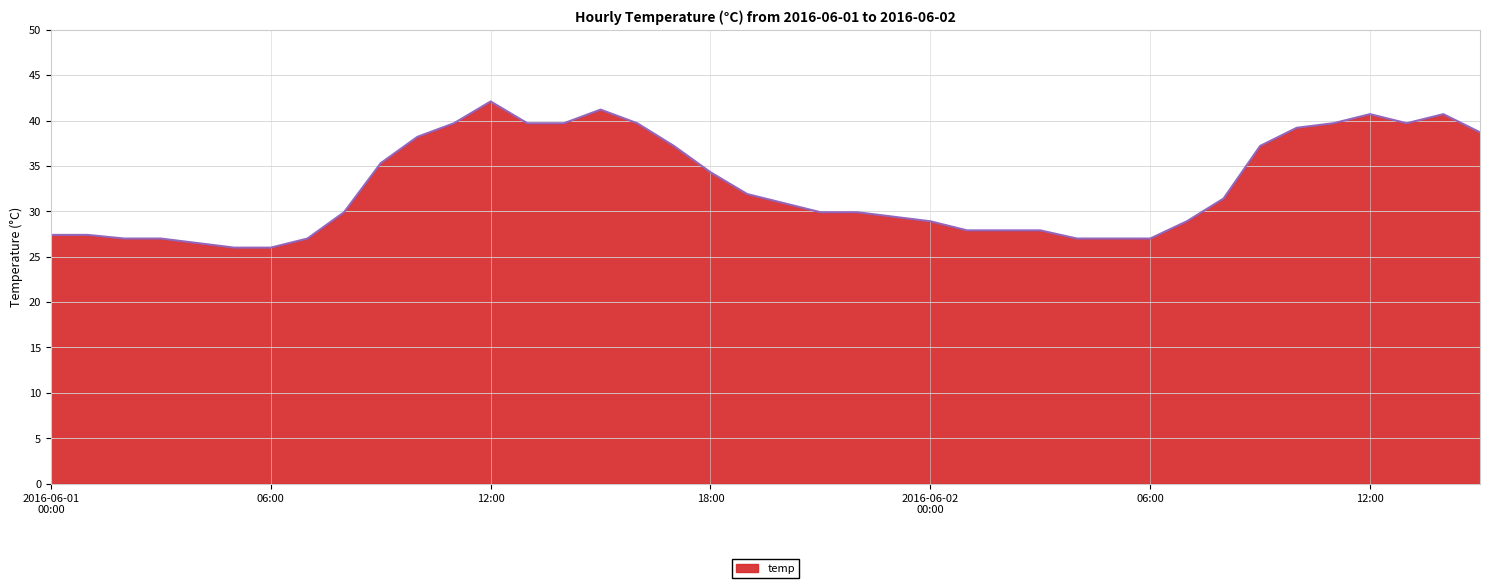

What is the difference between the maximum and minimum values?

16.1